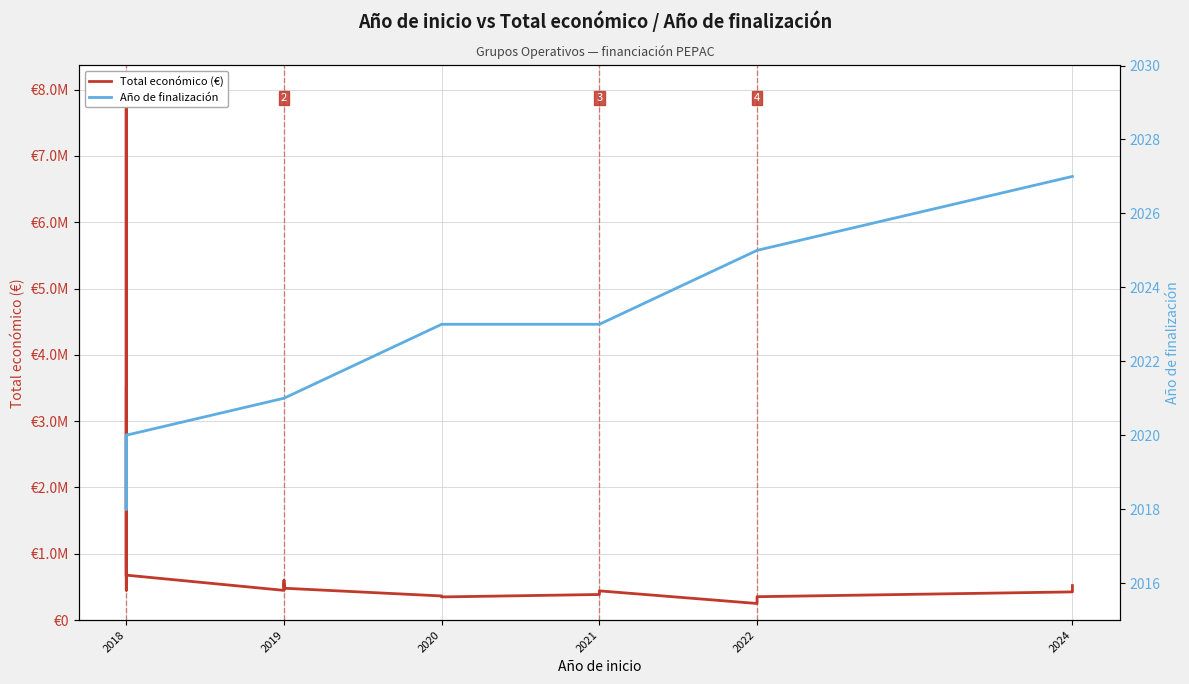

Where does the Total económico (€) series first go above 511047?

2018